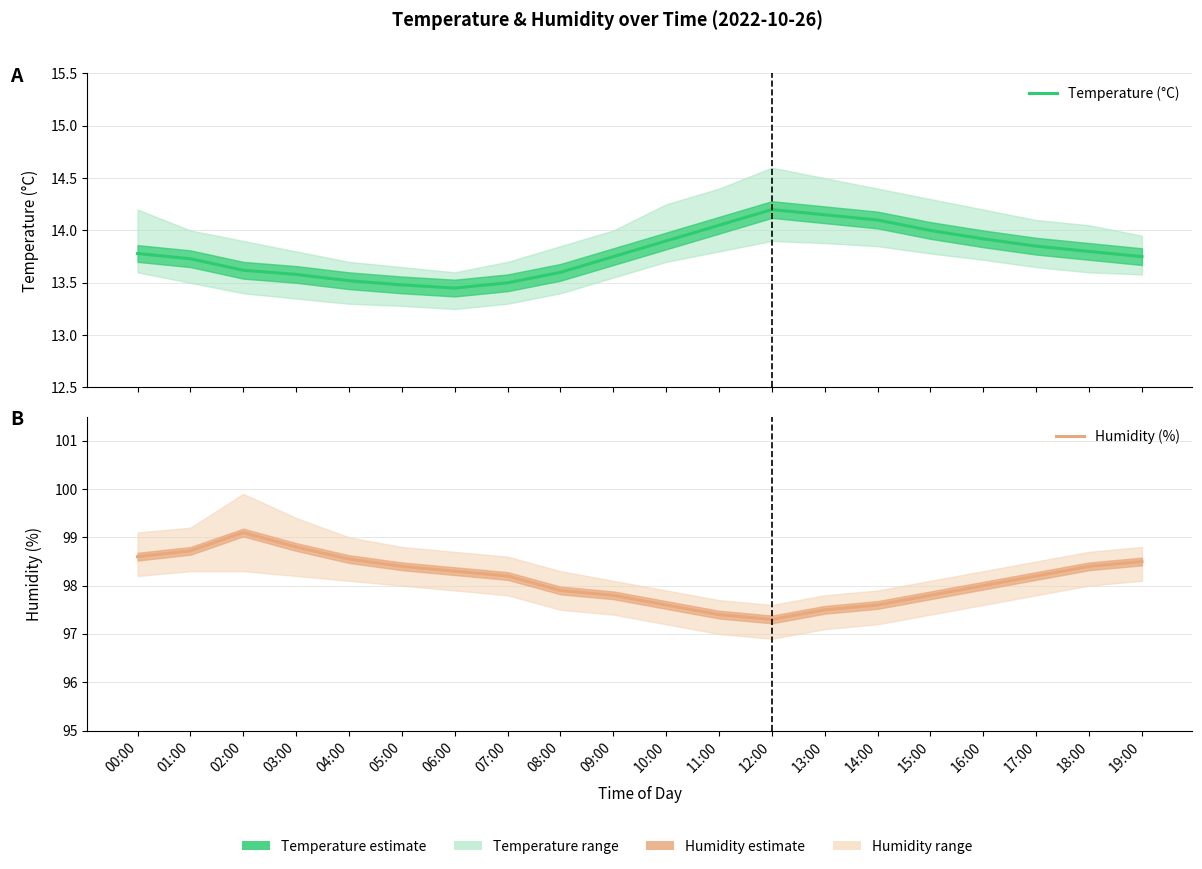

Is the value of Humidity (%) at 11:00 greater than the value of Temperature (°C) at 03:00?

Yes